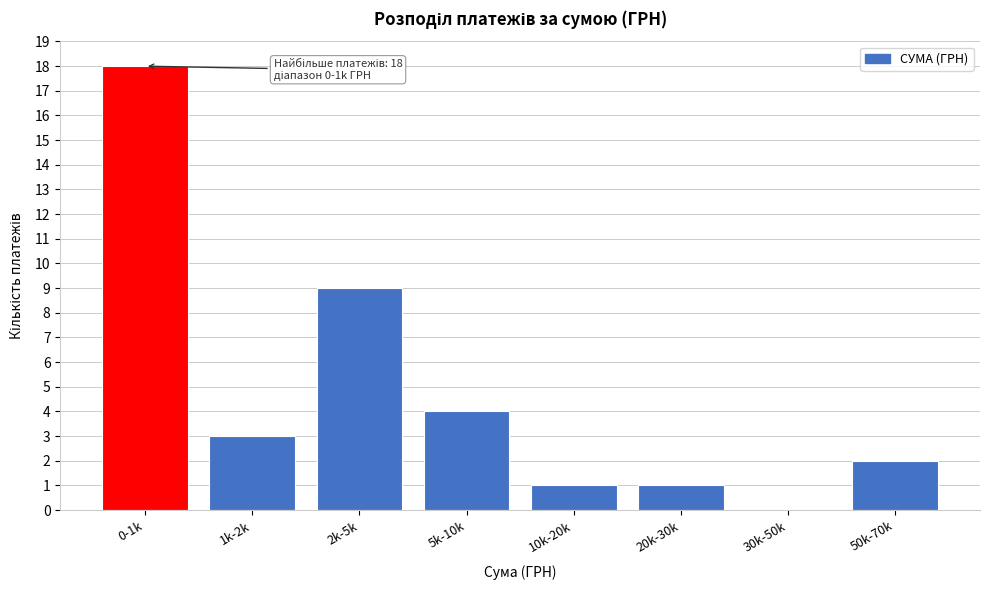

Reading left to right, extract all data points from this chart.

0-1k=18	1k-2k=3	2k-5k=9	5k-10k=4	10k-20k=1	20k-30k=1	30k-50k=0	50k-70k=2